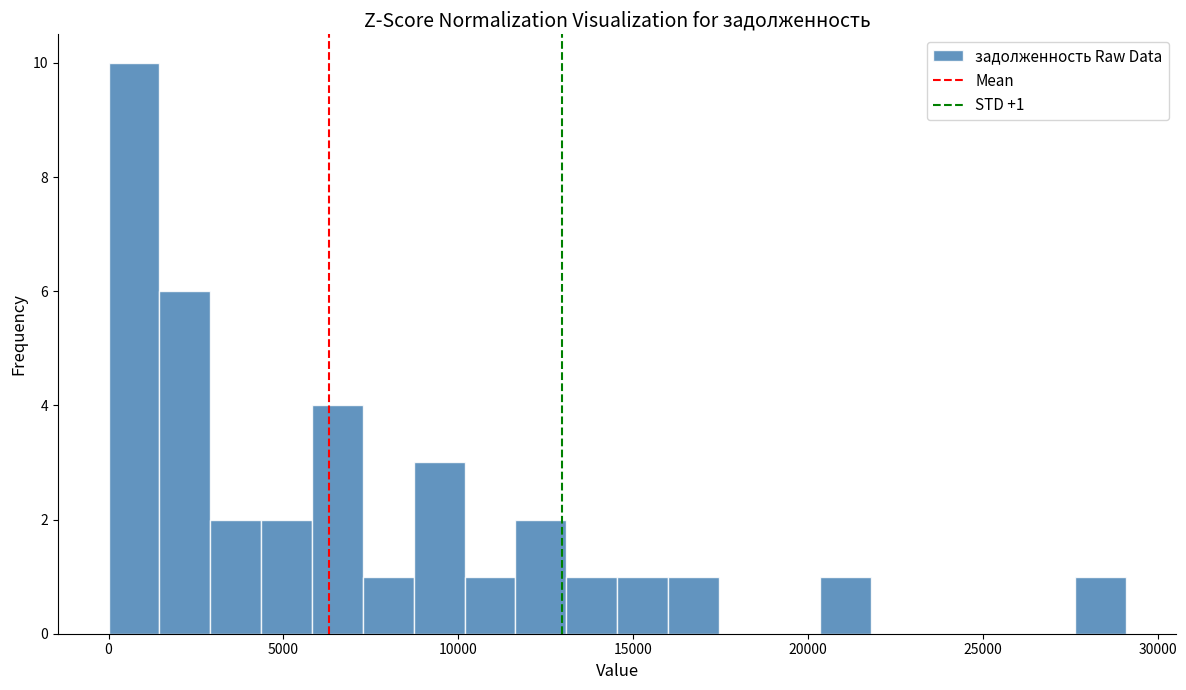

Around what value on the x-axis is the tallest bar? Give the approximate position of its centre, as read against the axis.

500